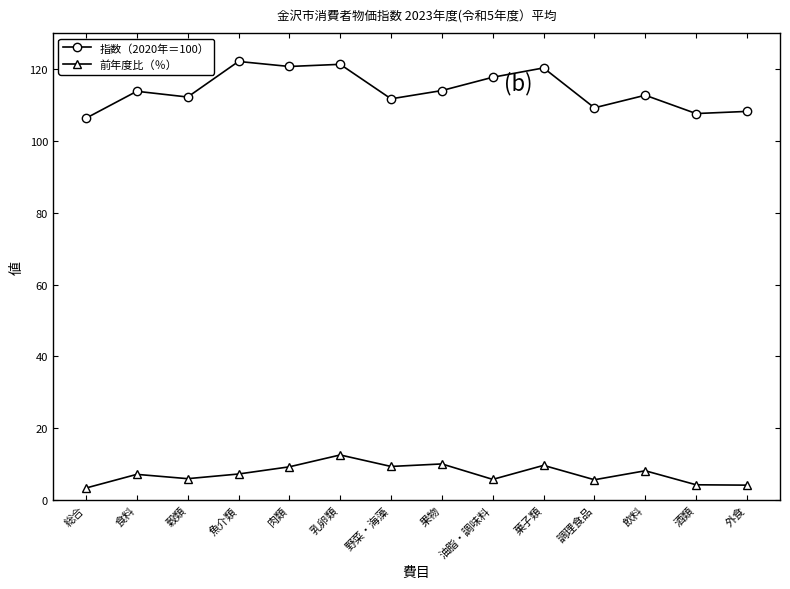

The 指数（2020年＝100） series shows 107.6 at 酒類. True or false?

True